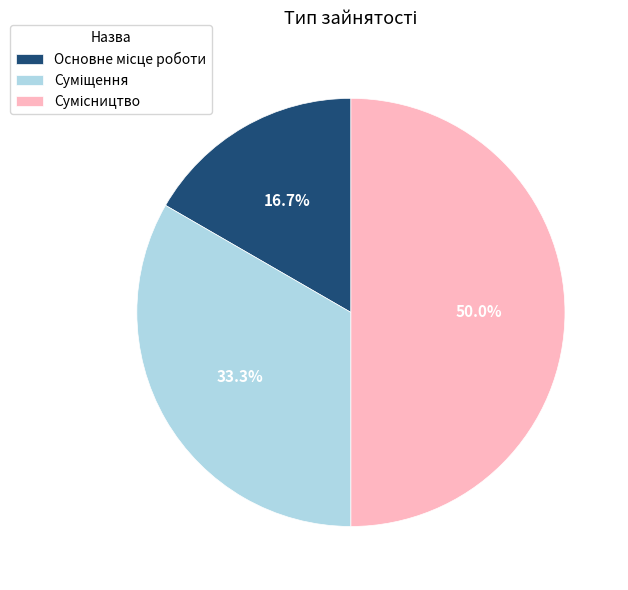

Count the number of slices in the pie.

3